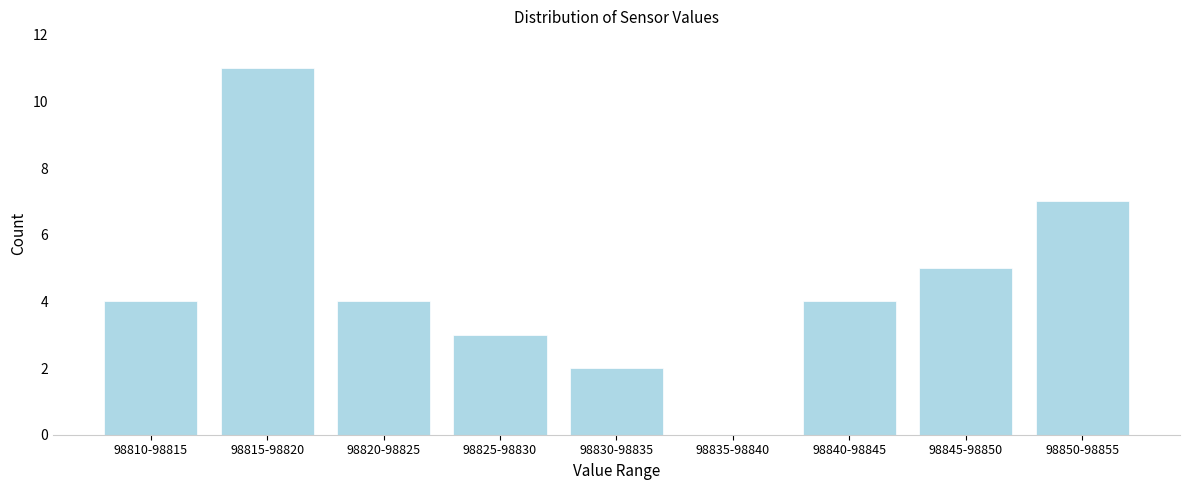

Reading right to left, extract all data points from this chart.

98850-98855=7	98845-98850=5	98840-98845=4	98835-98840=0	98830-98835=2	98825-98830=3	98820-98825=4	98815-98820=11	98810-98815=4